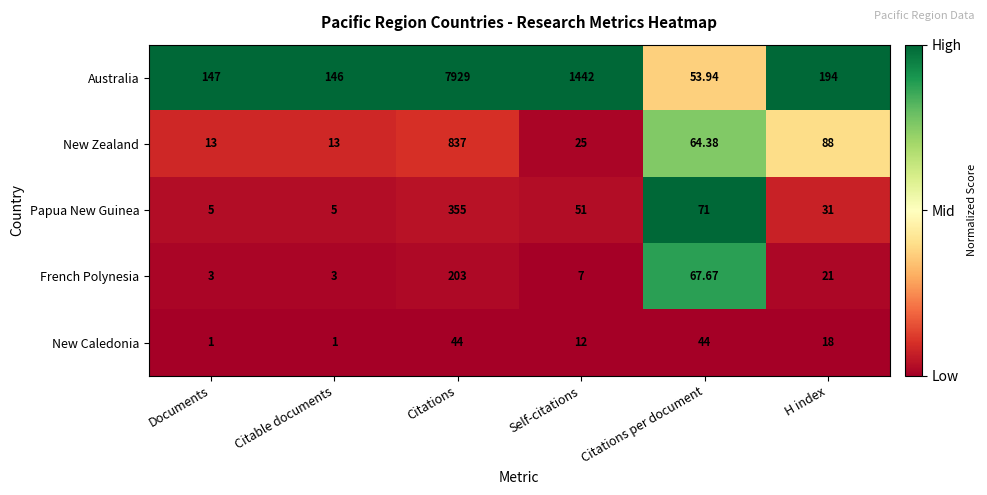

What is the total value across all series at H index?

352.0